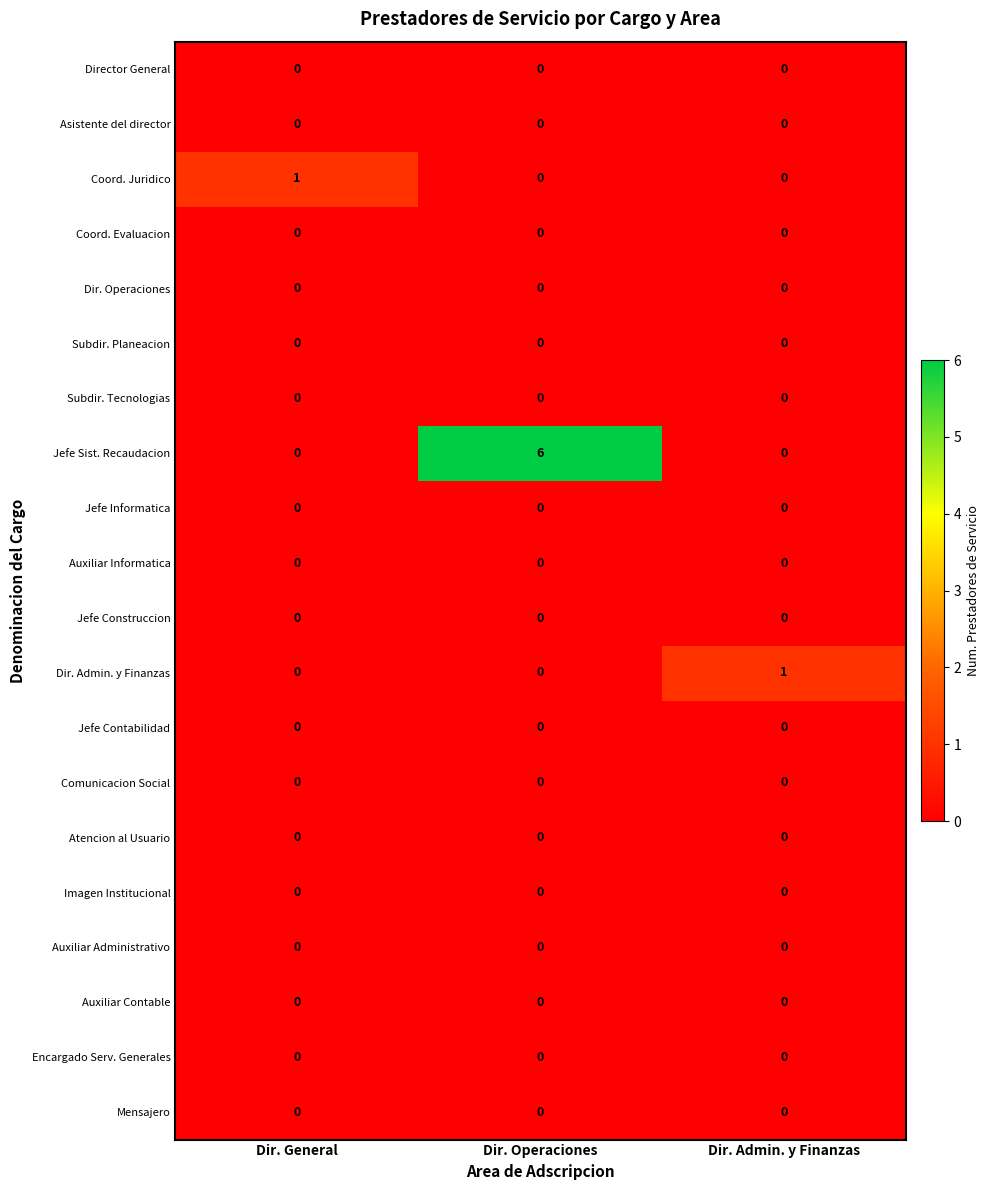

What is the maximum value for Jefe Sist. Recaudacion?

6